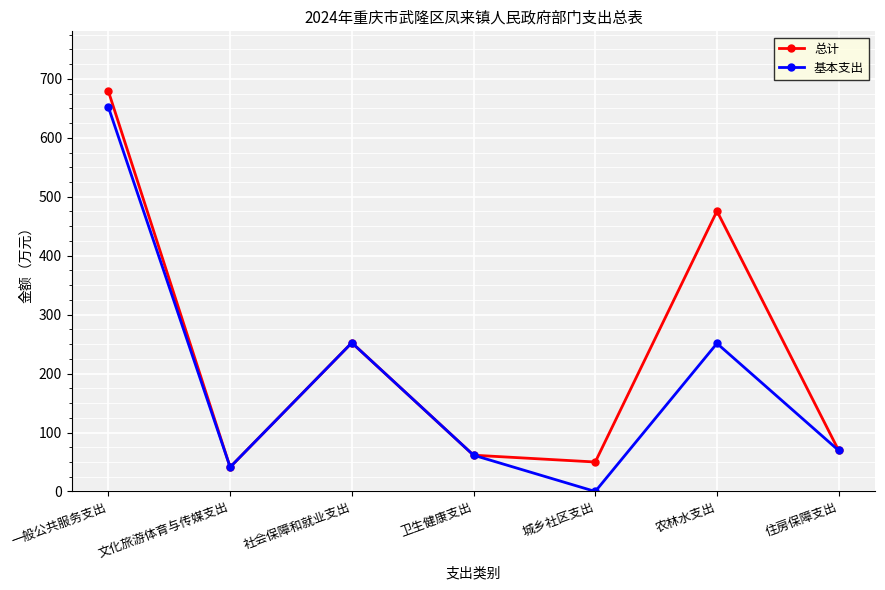

Read the 基本支出 value at 卫生健康支出.

61.6